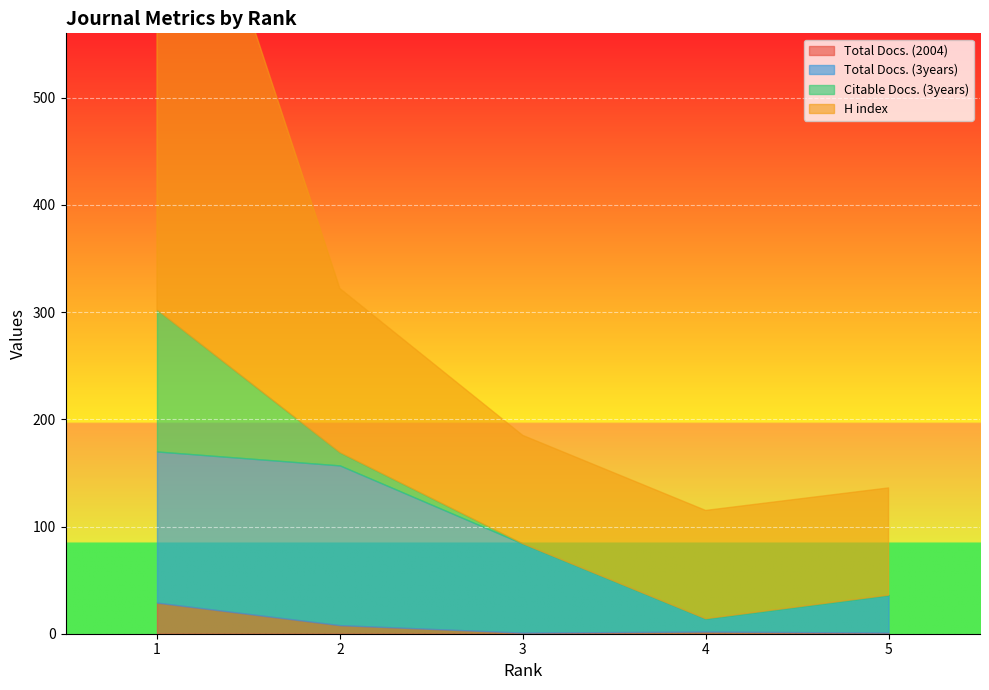

At which label does Citable Docs. (3years) reach its peak?

1